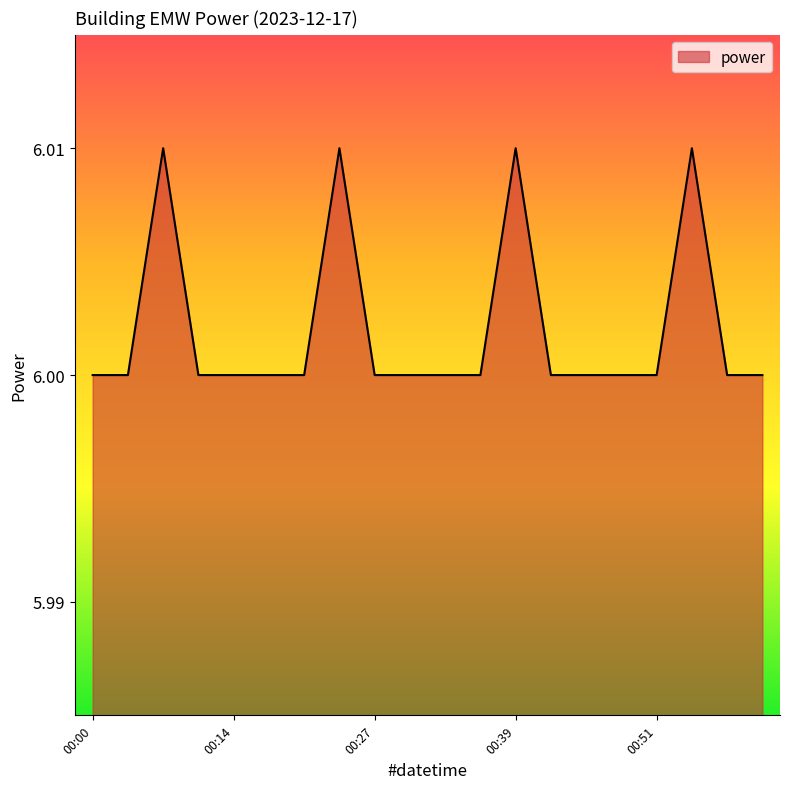

How many values are between 6 and 7?

20